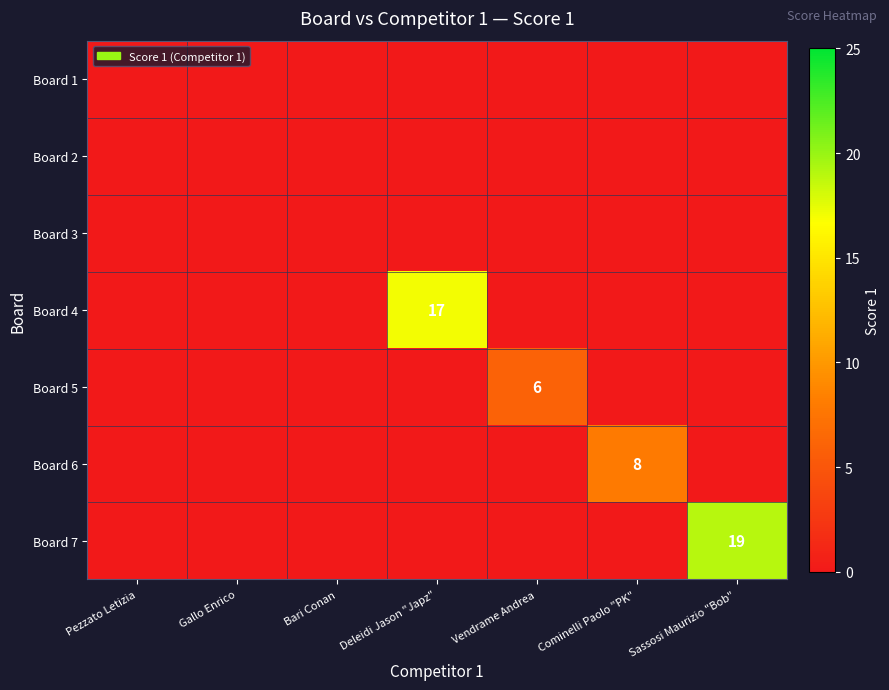

True or false: Board 7 has a value of 0 at Gallo Enrico.

True